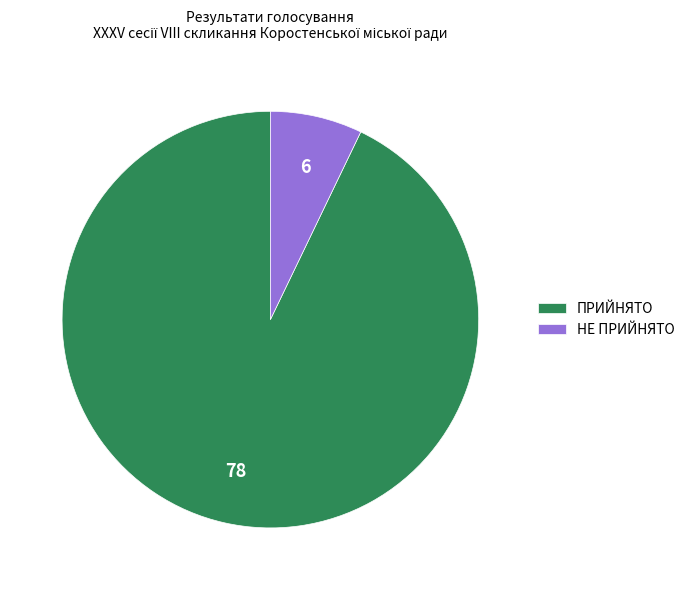

Which category accounts for the majority?

ПРИЙНЯТО